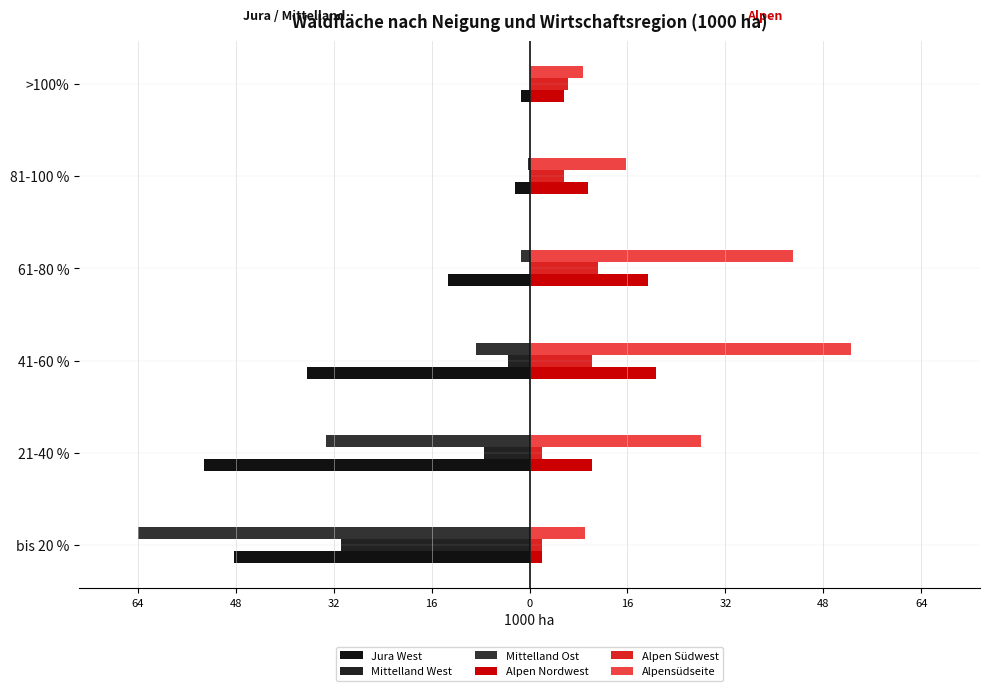

How many bars are there in each group?

6